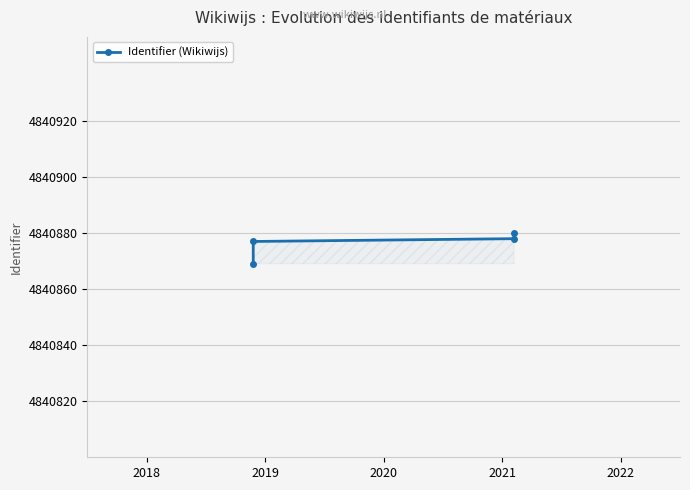

Does the chart have visible grid lines?

Yes